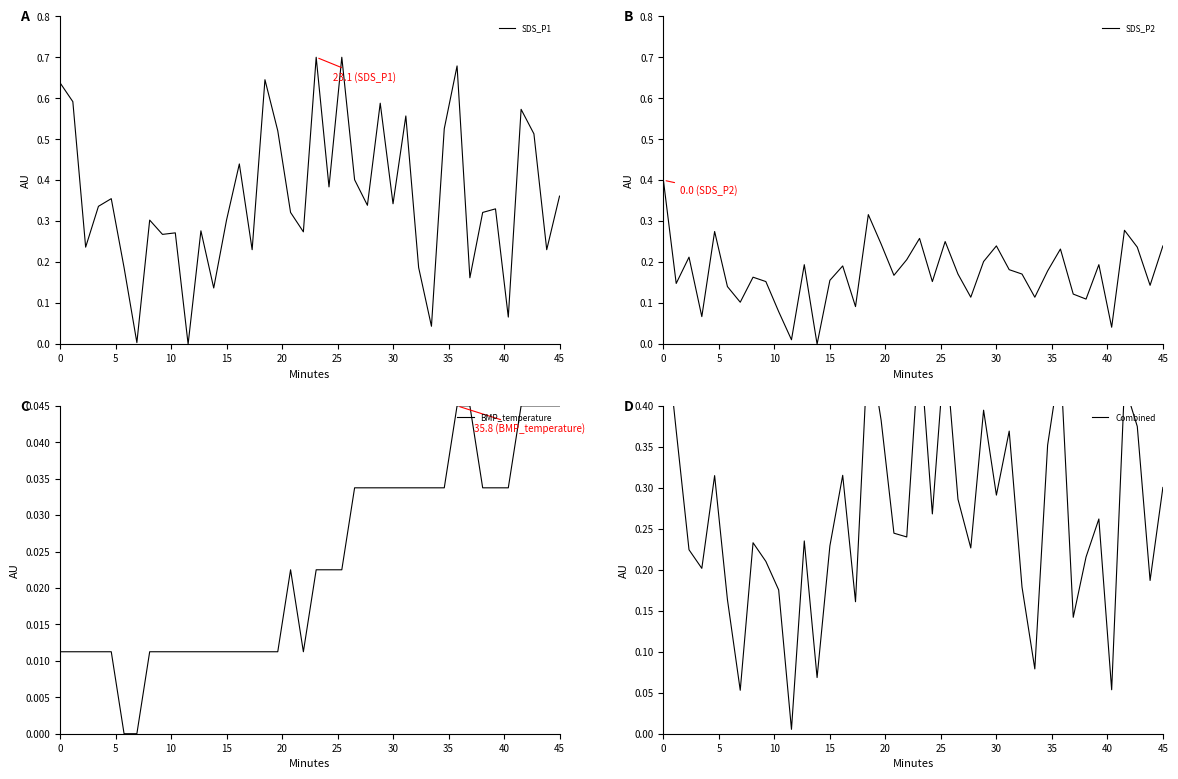

True or false: Combined and SDS_P2 intersect in this chart.

True